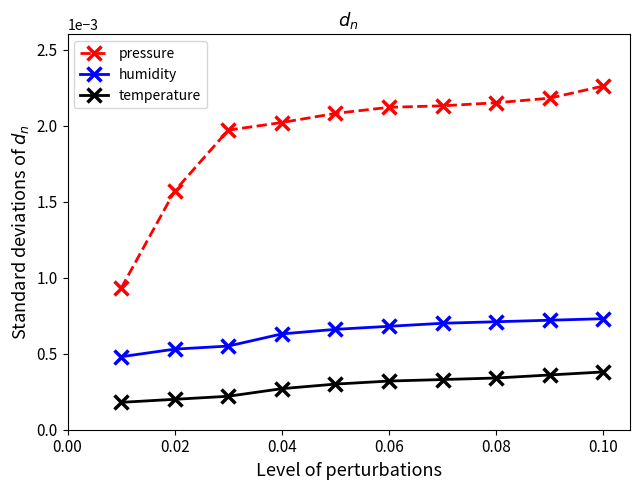

How many humidity values are between 0 and 1?

10